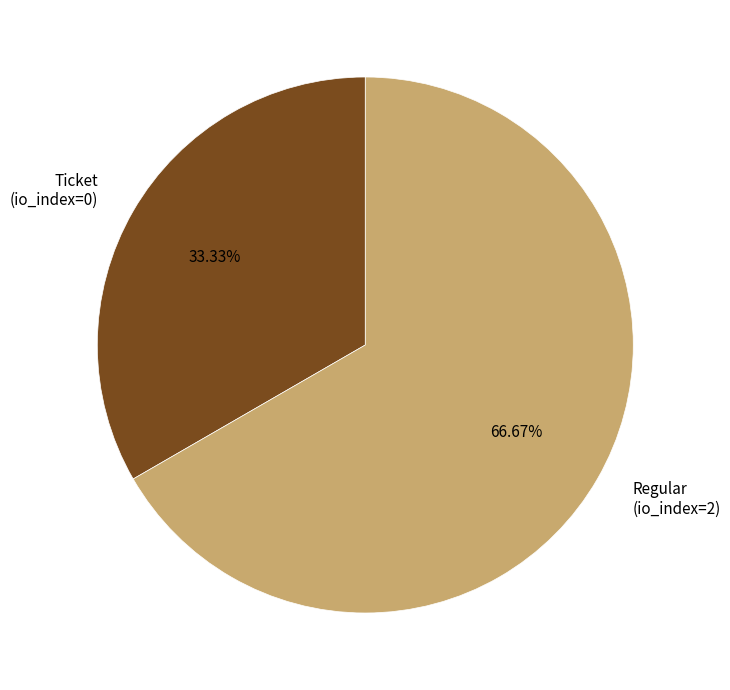

What is the majority slice?

Regular (io_index=2)